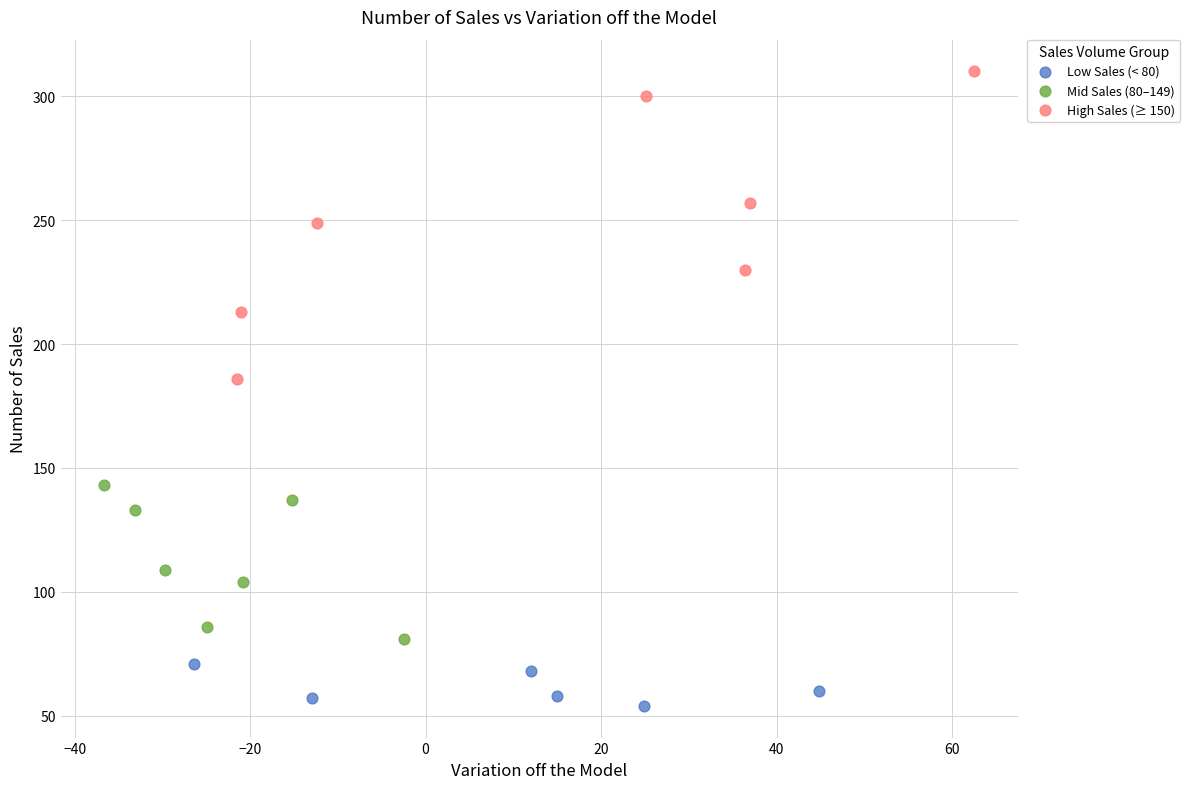

Which series has the largest Y range (max minus min)?

High Sales (≥ 150)